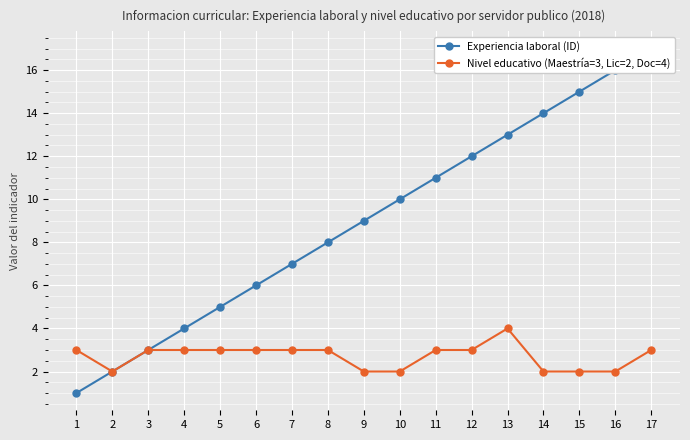

Rank the series by their maximum value, from lowest to highest.

Nivel educativo (Maestría=3, Lic=2, Doc=4), Experiencia laboral (ID)